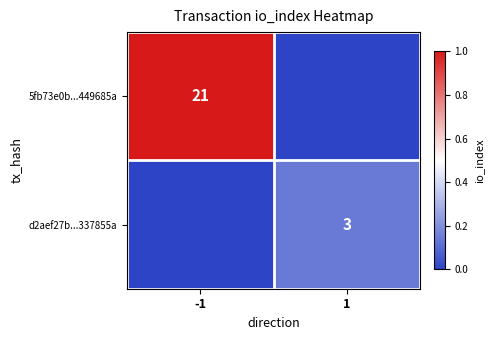

At how many categories does at least one series exceed 0?

2